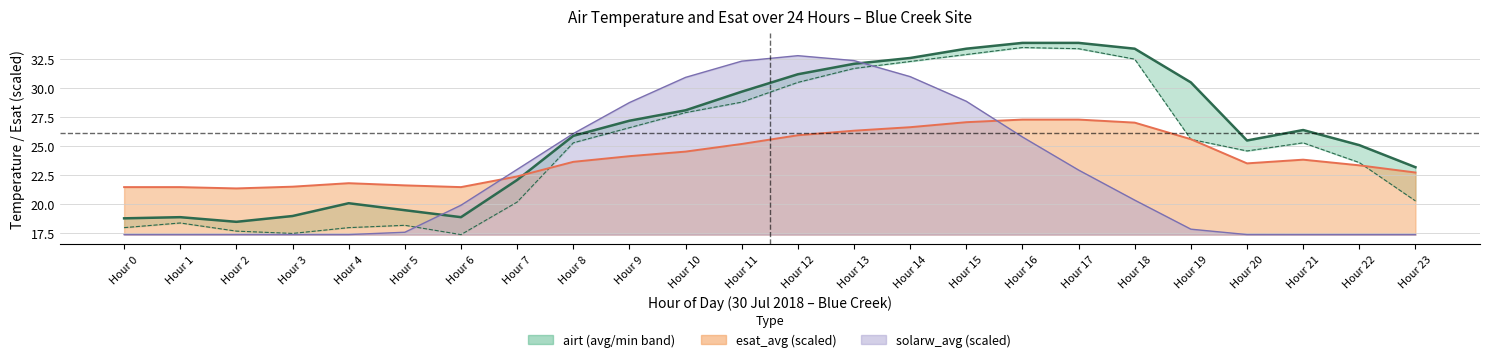

What is the sum of all values?

627.9